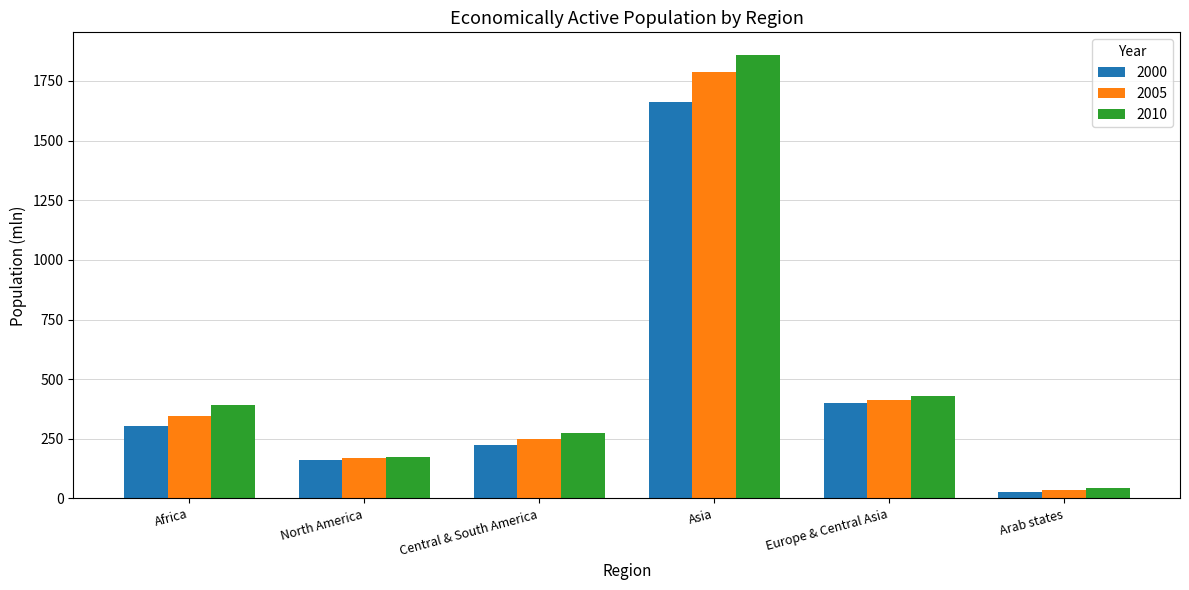

What is the minimum value for 2005?

34.1